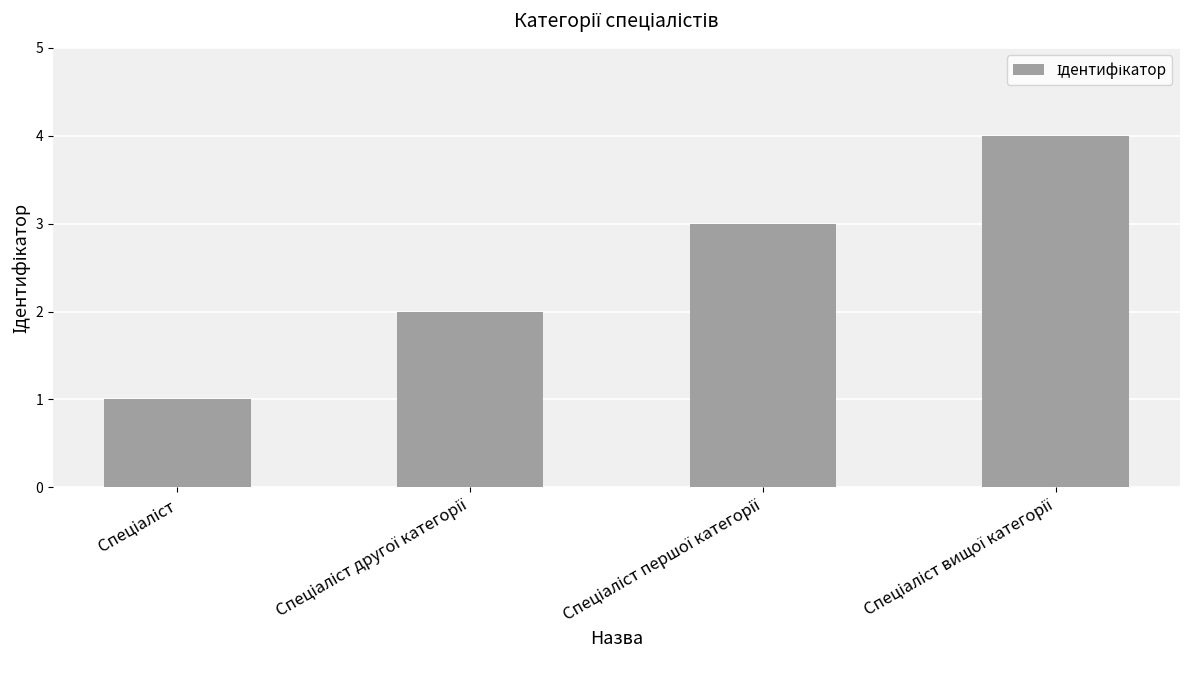

What is the maximum value shown in the chart?

4